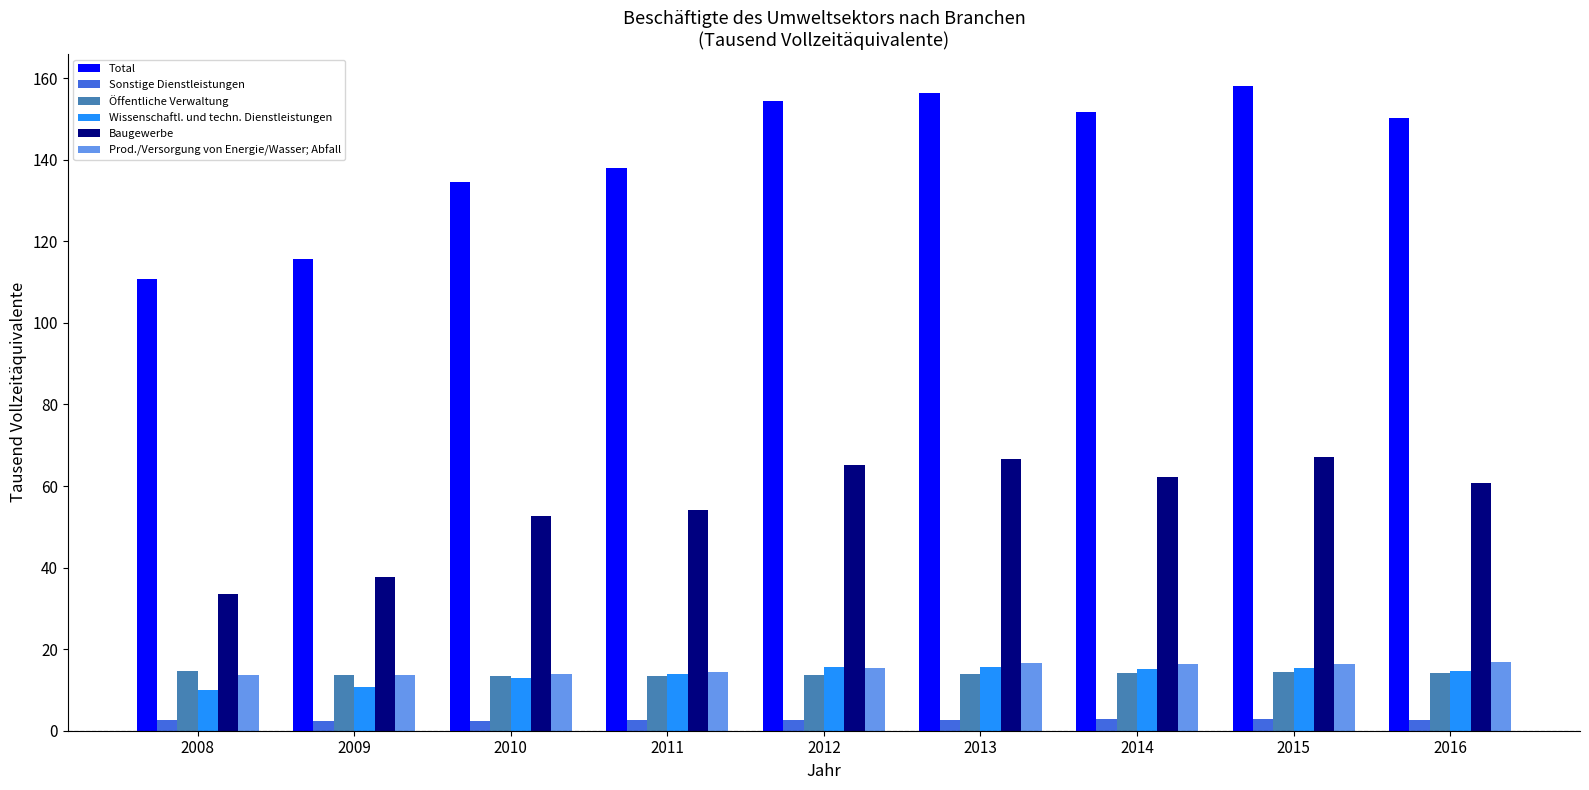

The value of Total at 2015 is 158.0. True or false?

True